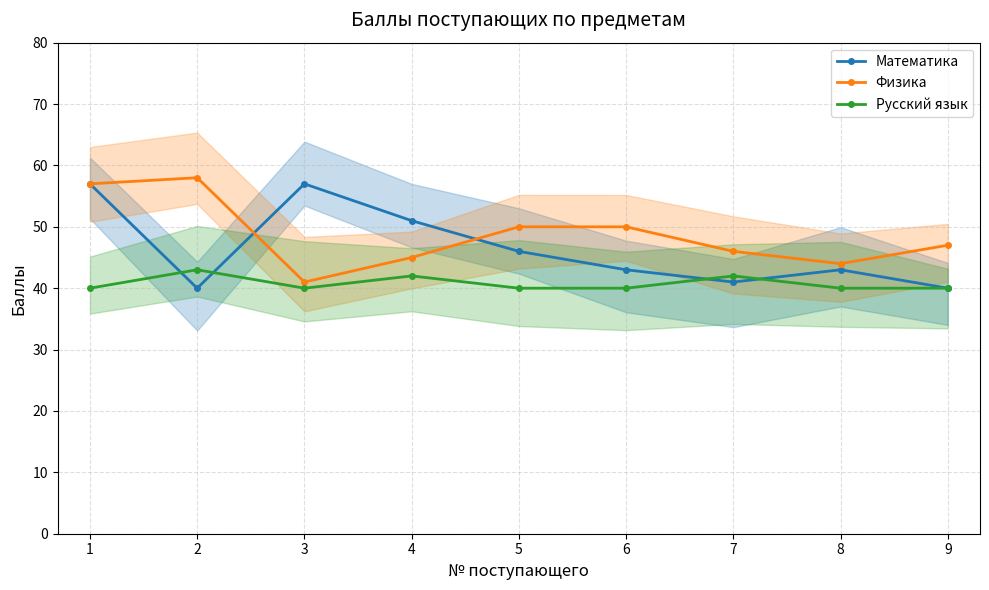

Which series has the largest total across all categories?

Физика